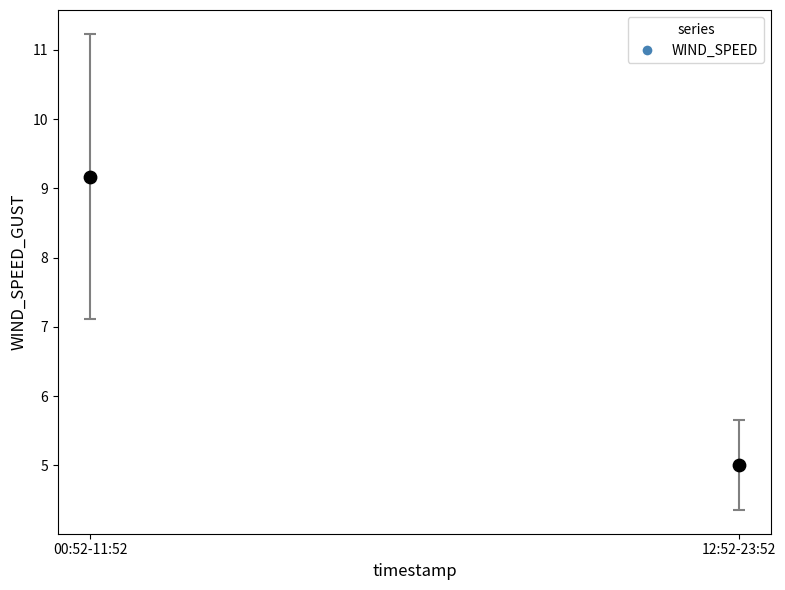

What Y value in the scatter plot is closest to 7?

5.0